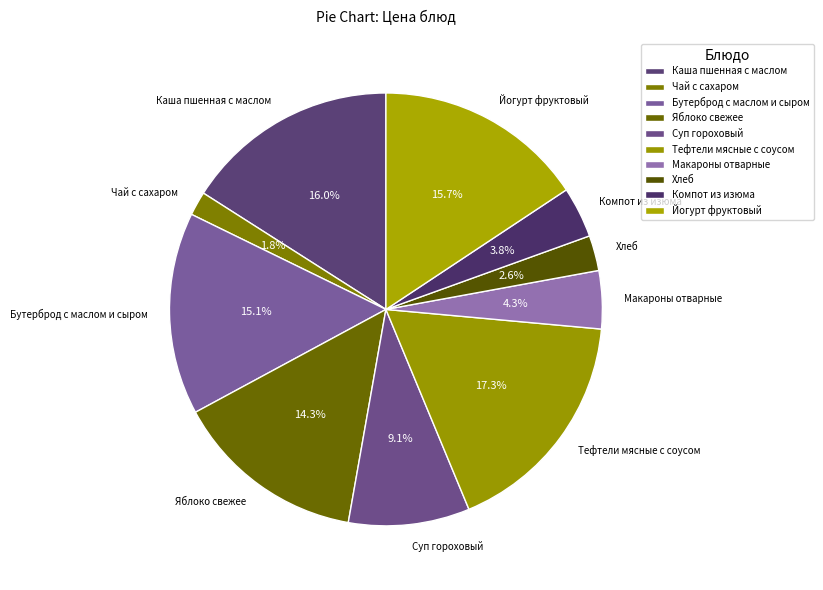

To the nearest percent, what is the average slice percentage?

10%